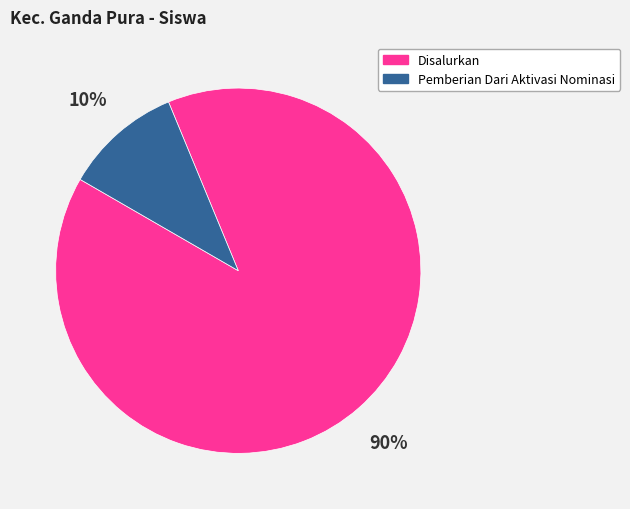

To the nearest percent, what percentage of the pie is Pemberian Dari Aktivasi Nominasi?

10%